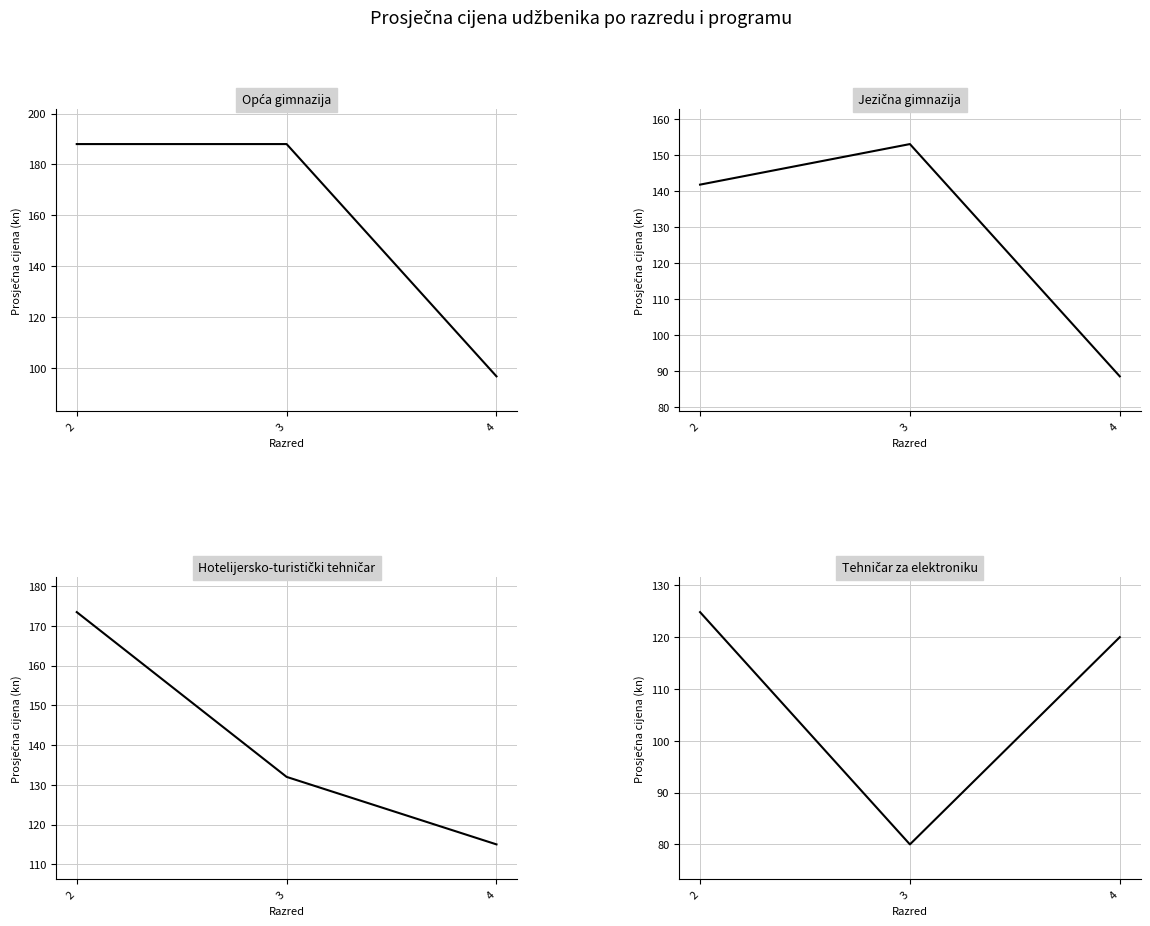

True or false: Tehničar za elektroniku has a value of 121.3 at 3.

False